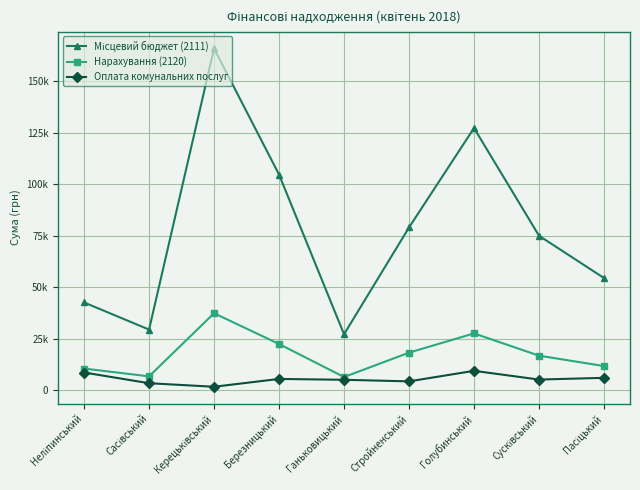

What is the difference between the highest and lowest values at Березницький?

99168.6